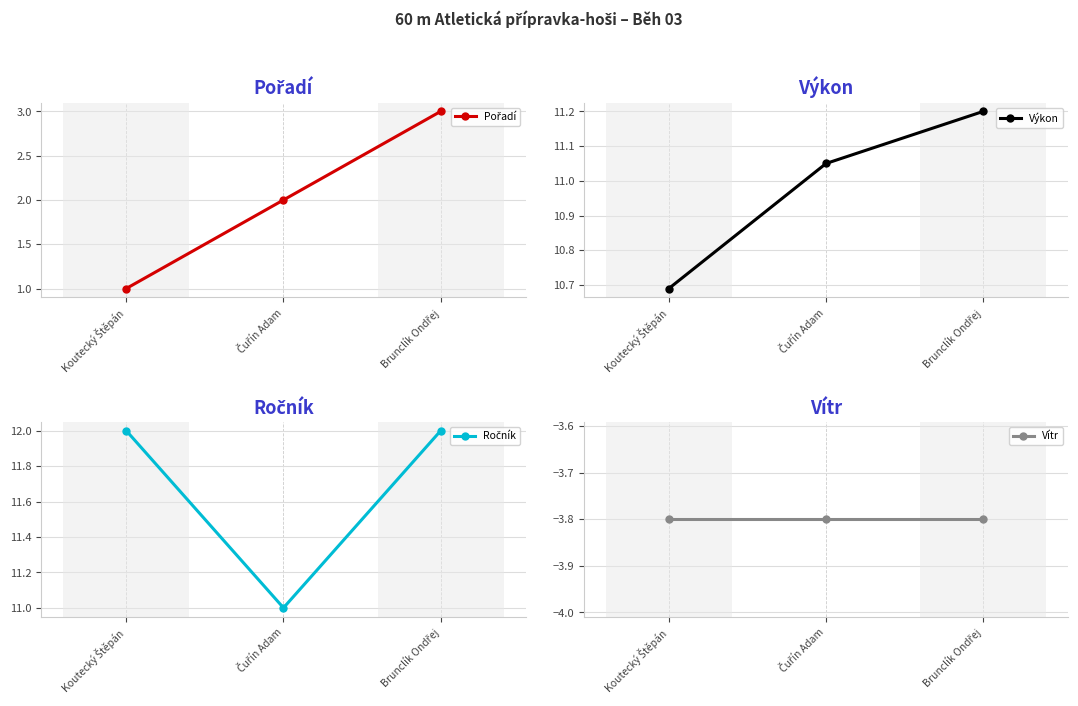

What is the average value of the Ročník series?

11.7